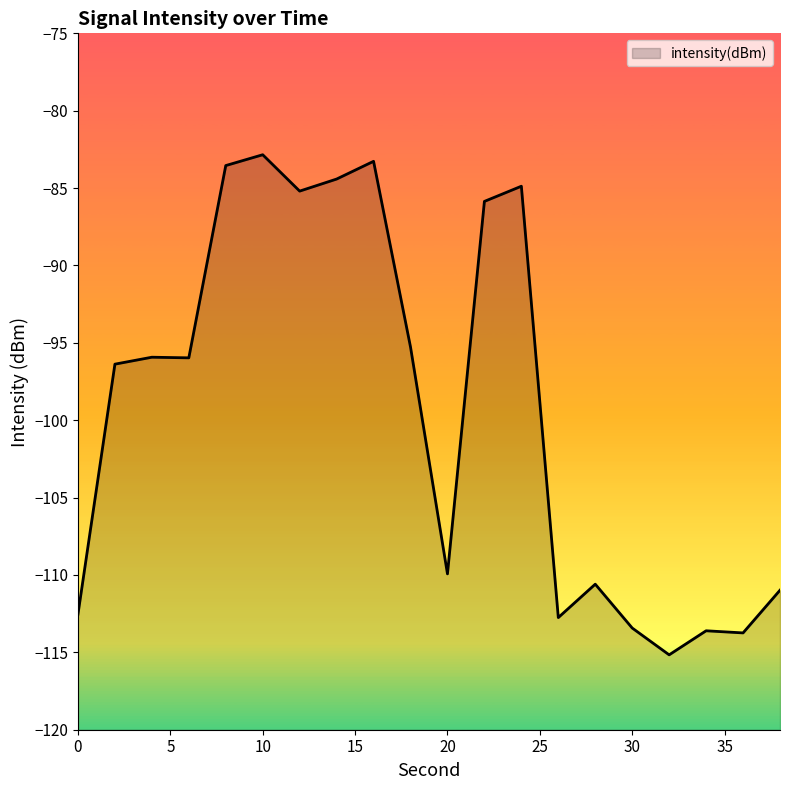

What is the value of the 14th point from the left?

-112.8